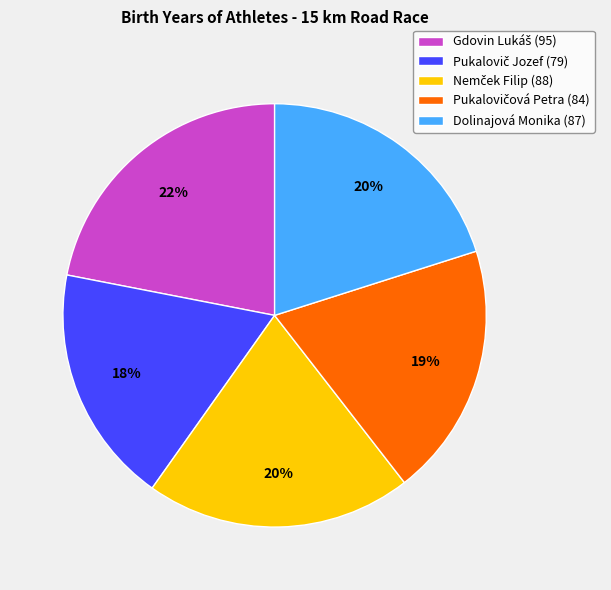

How many slices are in this pie chart?

5